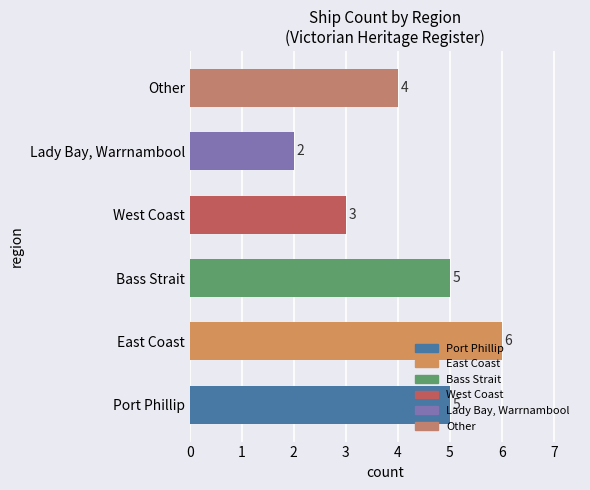

How many values are between 3 and 5?

4